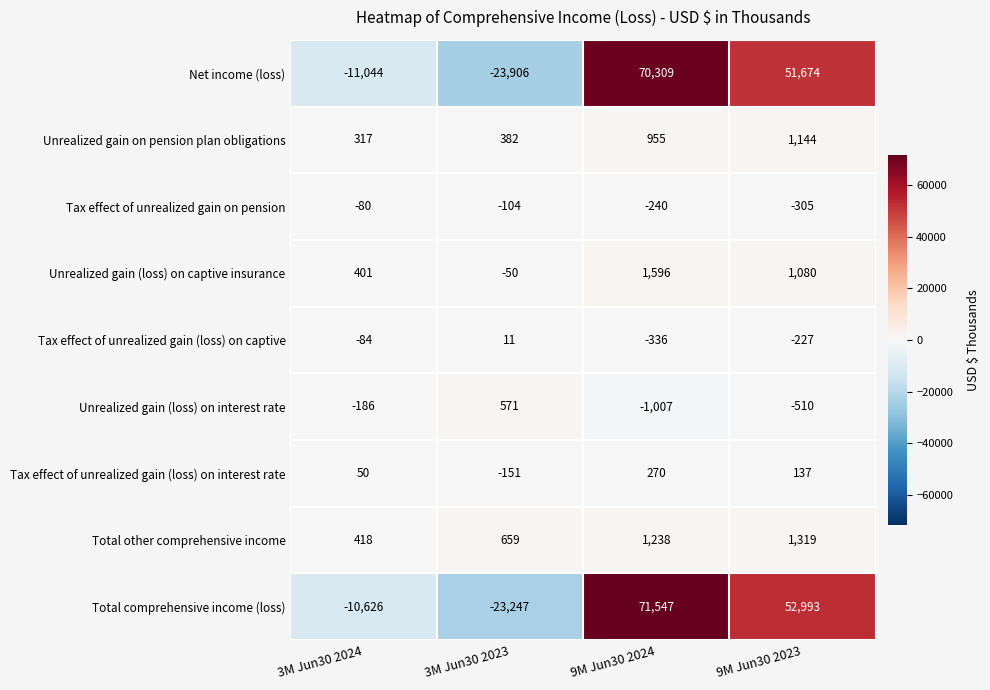

Which series has the widest spread of values?

Total comprehensive income (loss)